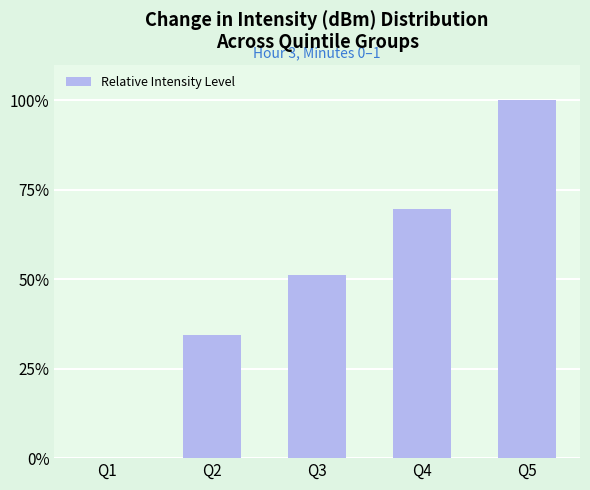

The chart shows a value of 100.0 at Q5. True or false?

True